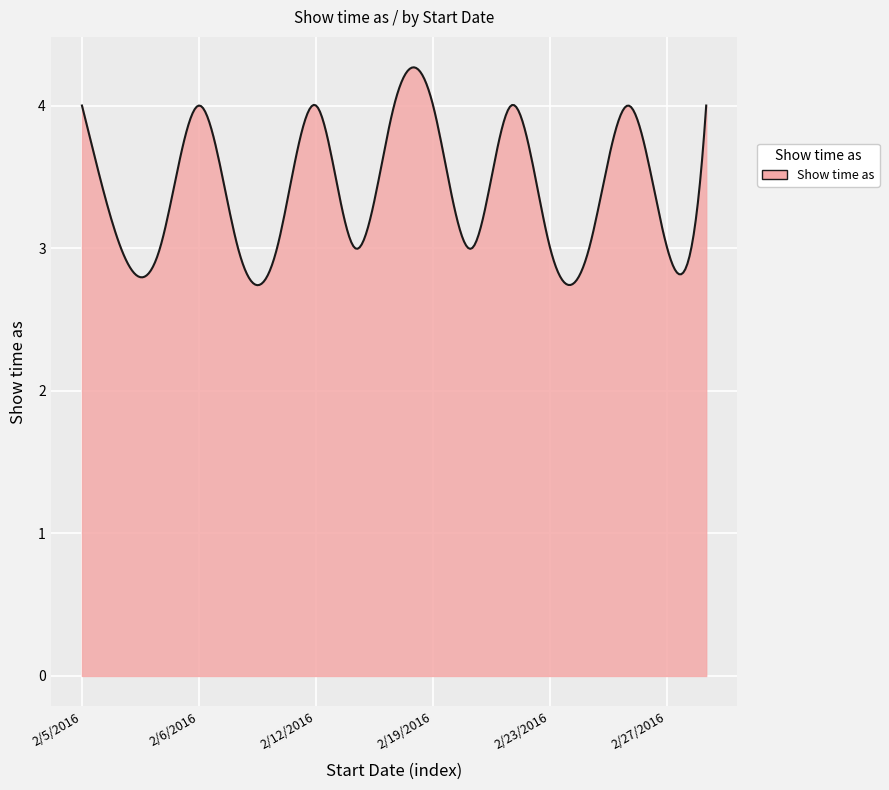

Does the chart have visible grid lines?

Yes